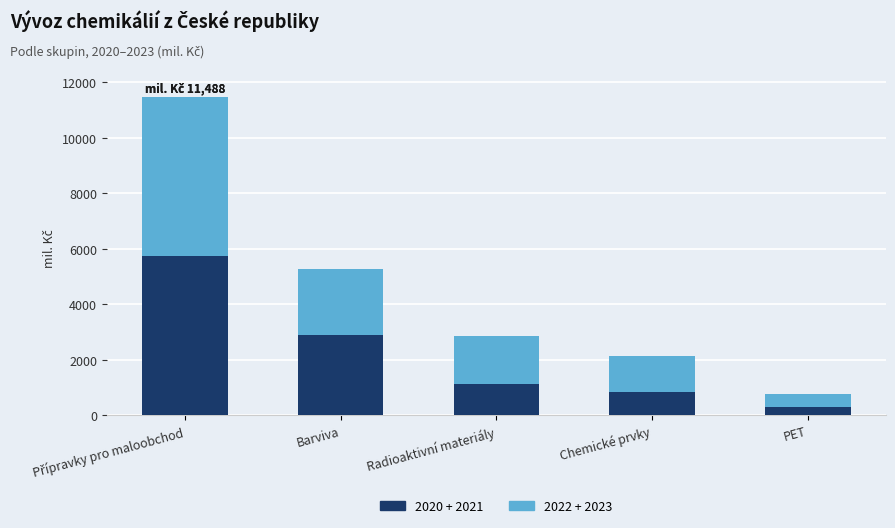

What is the total value across all series at Barviva?

5253.7